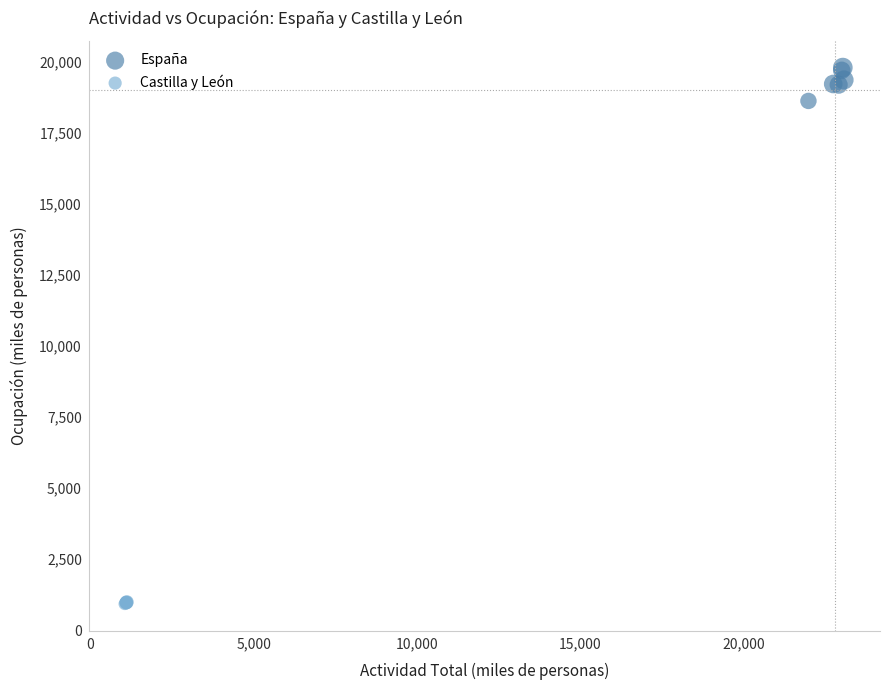

Which series reaches the minimum Y coordinate?

Castilla y León